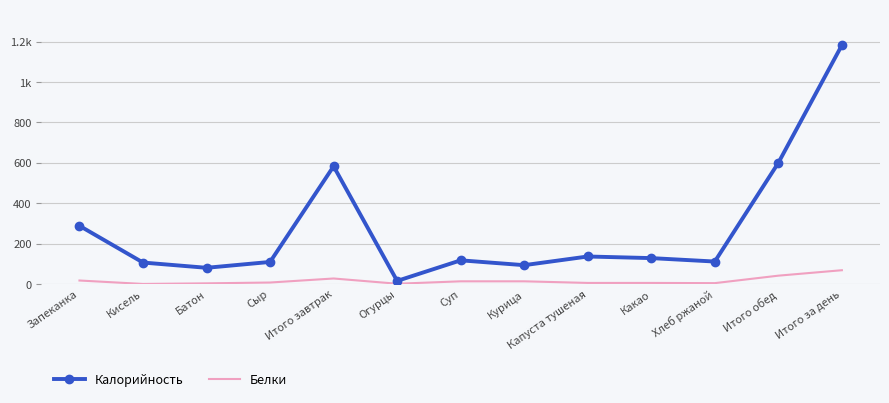

Is the value of Калорийность at Запеканка greater than the value of Белки at Итого завтрак?

Yes